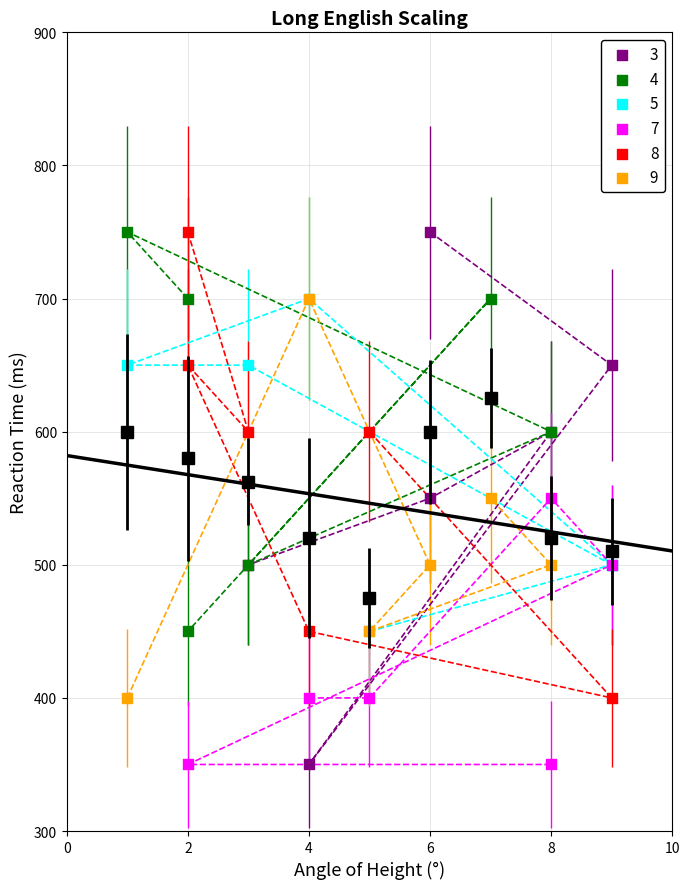

Which series has the largest Y range (max minus min)?

3